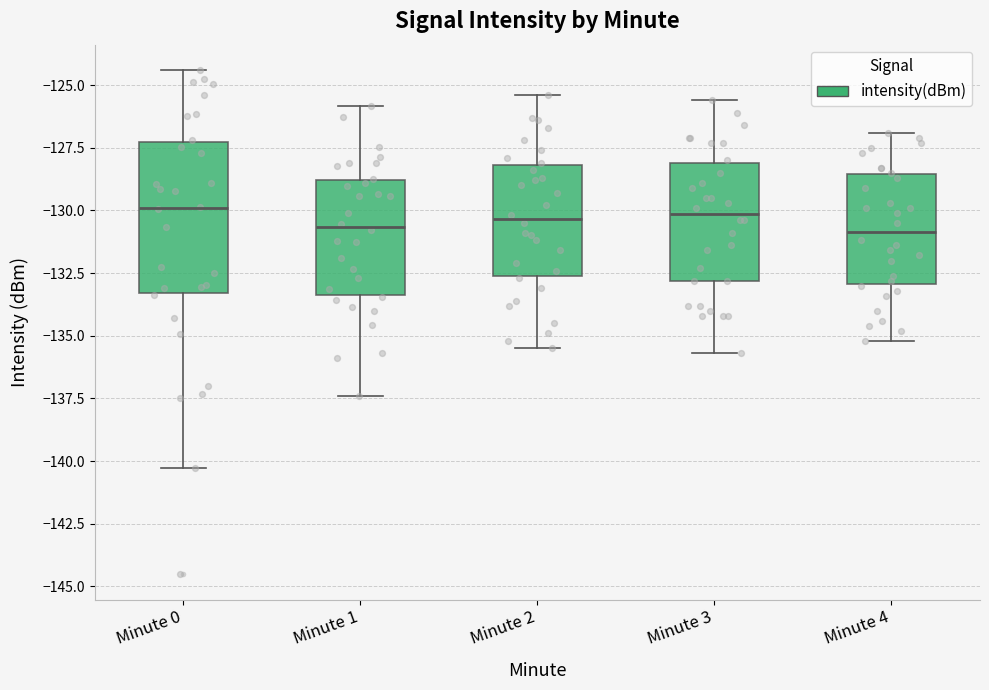

Comparing the boxes themselves (not the whiskers), which one is the tallest?

Minute 0